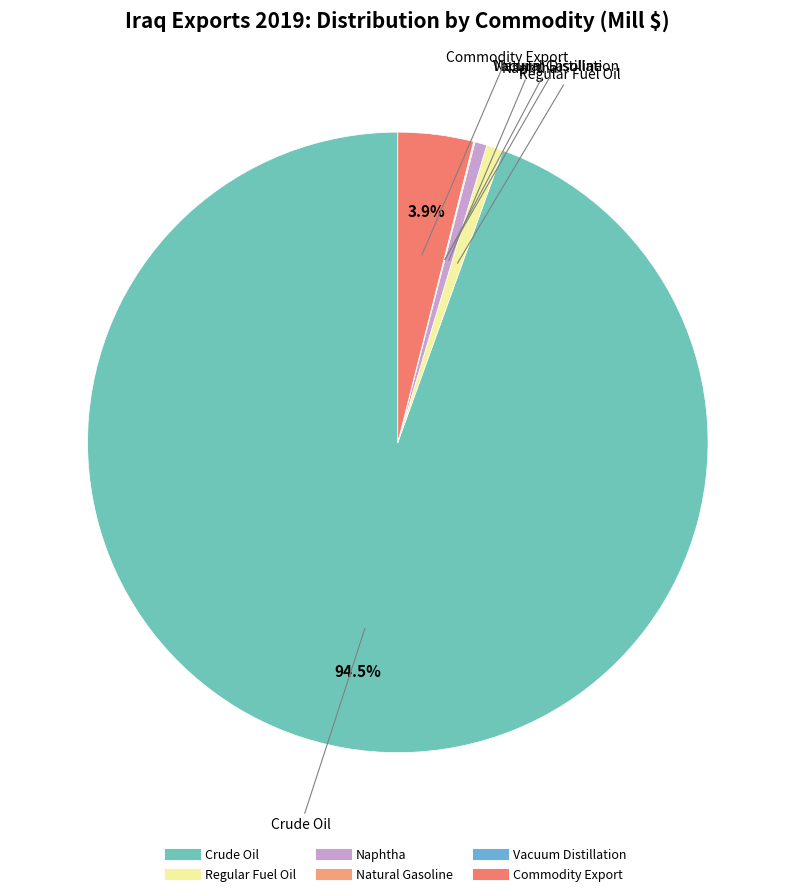

Does Crude Oil account for over 50% of the chart?

Yes